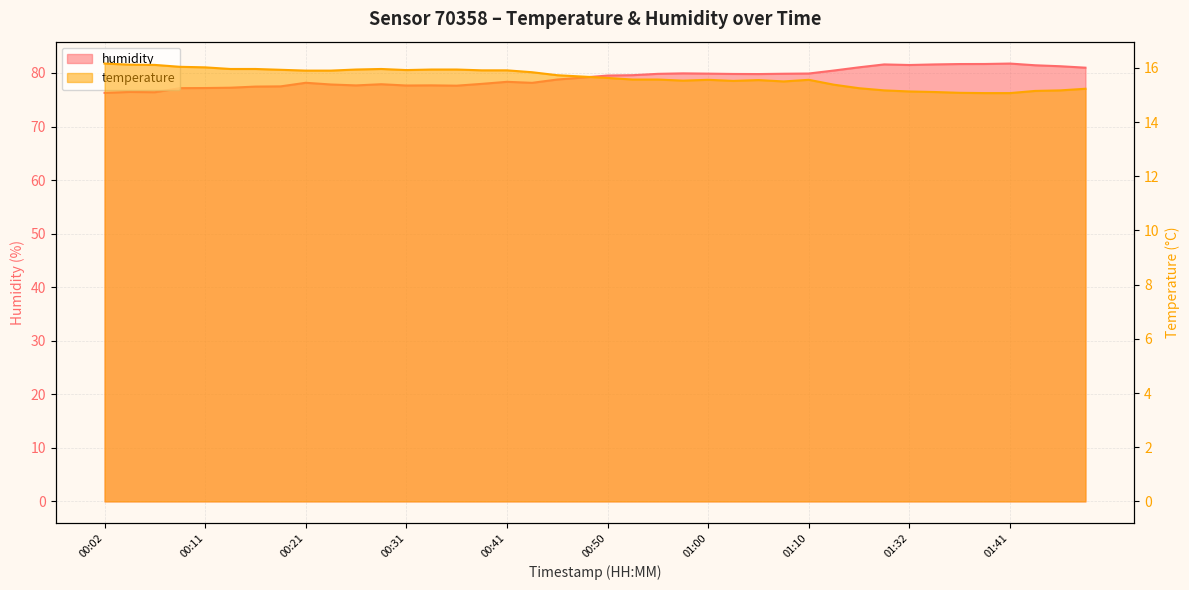

Reading left to right, what are all the values shown in this chart?

temperature: 00:02=16.2	00:04=16.1	00:06=16.1	00:09=16.0	00:11=16.0	00:14=16.0	00:16=16.0	00:19=15.9	00:21=15.9	00:24=15.9	00:26=15.9	00:28=16.0	00:31=15.9	00:33=15.9	00:36=15.9	00:38=15.9	00:41=15.9	00:43=15.8	00:45=15.7	00:48=15.7	00:50=15.6	00:53=15.6	00:55=15.6	00:58=15.5	01:00=15.6	01:03=15.5	01:05=15.6	01:08=15.5	01:10=15.6	01:15=15.4	01:21=15.2	01:29=15.2	01:32=15.1	01:34=15.1	01:36=15.1	01:39=15.1	01:41=15.1	01:44=15.2	01:46=15.2	01:49=15.2
humidity: 00:02=76.3	00:04=76.5	00:06=76.4	00:09=77.2	00:11=77.2	00:14=77.2	00:16=77.5	00:19=77.5	00:21=78.2	00:24=77.8	00:26=77.7	00:28=77.9	00:31=77.7	00:33=77.7	00:36=77.6	00:38=78.0	00:41=78.3	00:43=78.2	00:45=78.8	00:48=79.1	00:50=79.5	00:53=79.6	00:55=79.8	00:58=79.9	01:00=79.9	01:03=79.8	01:05=79.8	01:08=79.9	01:10=79.9	01:15=80.5	01:21=81.1	01:29=81.6	01:32=81.5	01:34=81.6	01:36=81.7	01:39=81.7	01:41=81.8	01:44=81.4	01:46=81.3	01:49=81.0